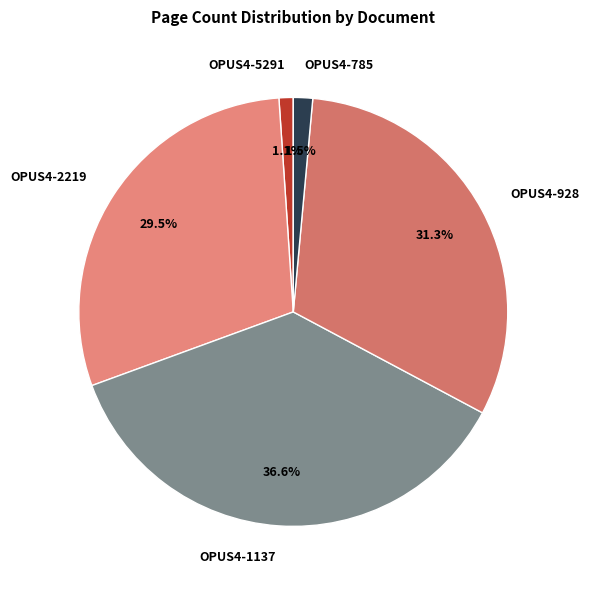

Is the sum of OPUS4-1137 and OPUS4-5291 greater than half?

No